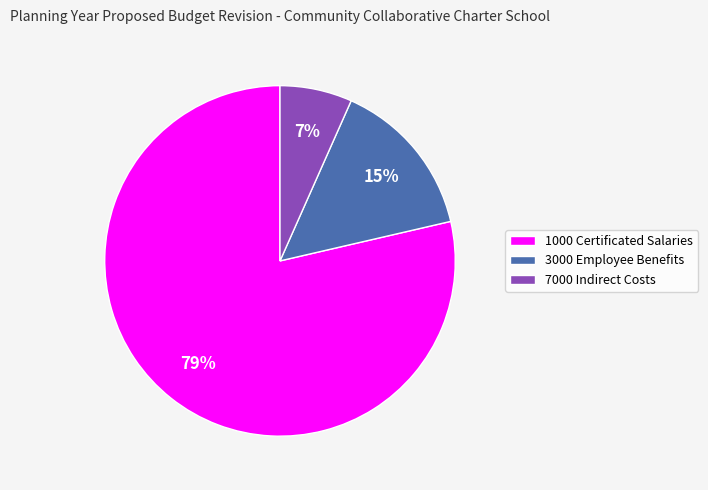

Which slice is the smallest?

7000 Indirect Costs